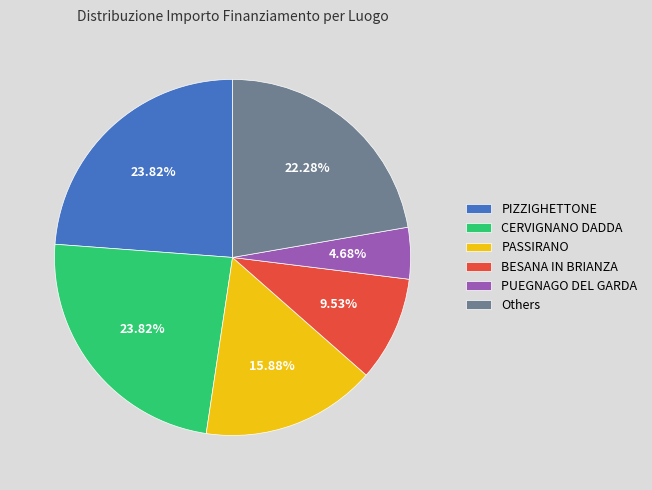

Is there a majority slice in this chart?

No